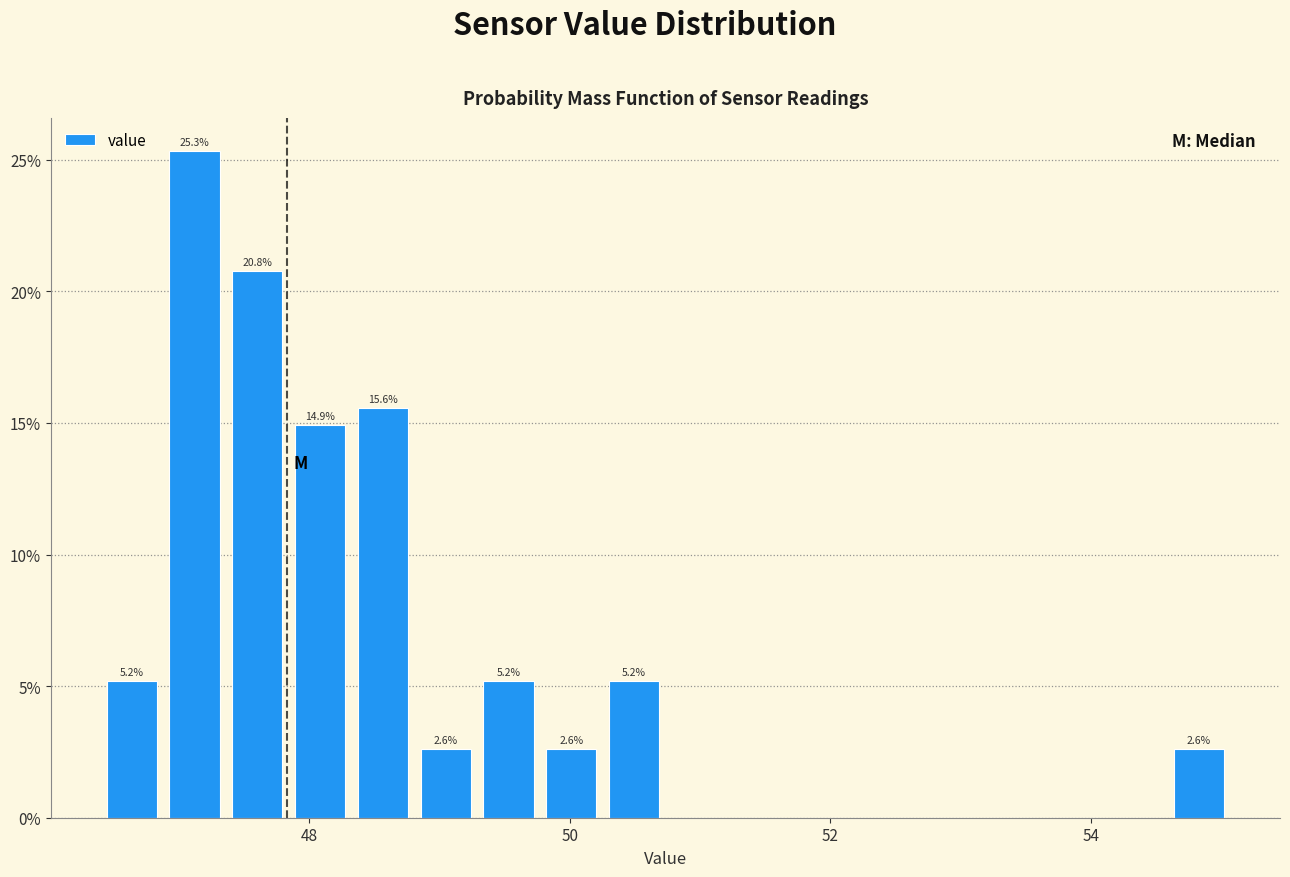

Read against the x-axis, roughly where is the centre of the tallest bar?

47.2